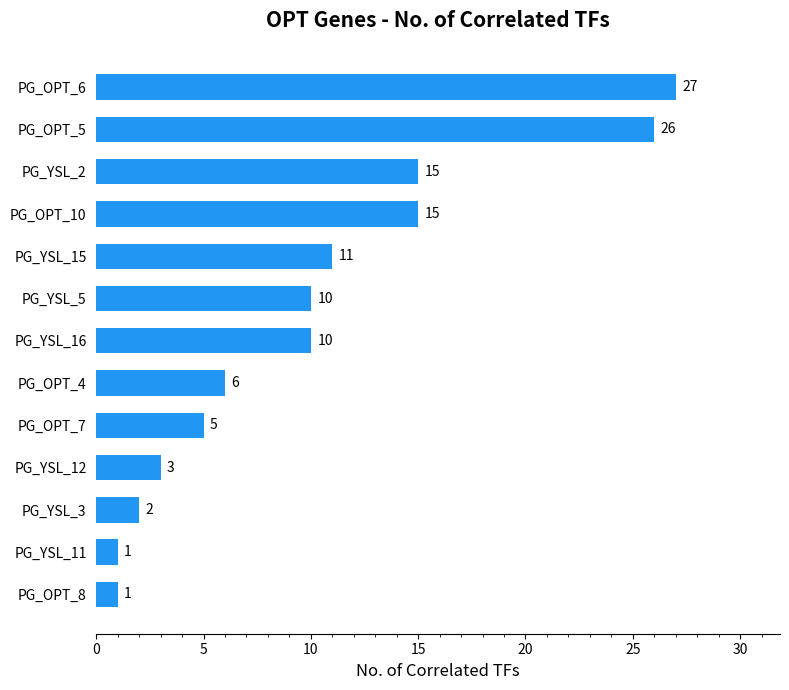

What is the difference between the second highest and second lowest values?

25